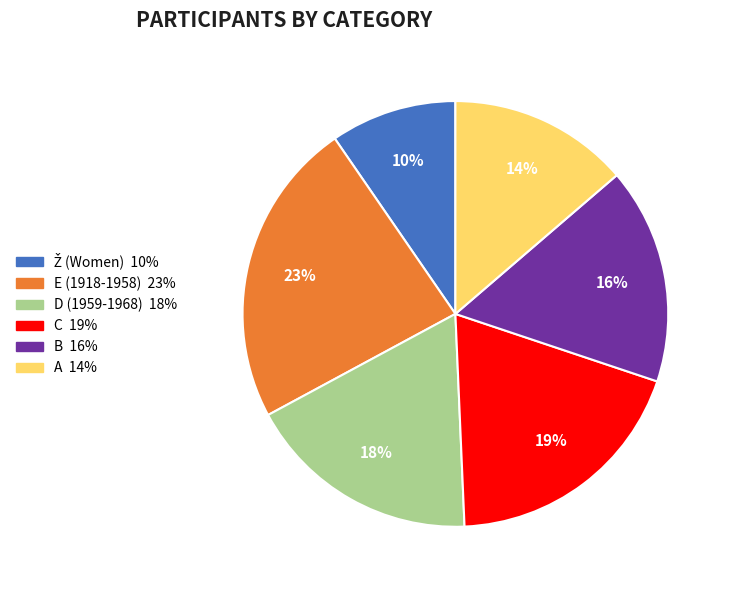

To the nearest percent, what is the average slice percentage?

17%